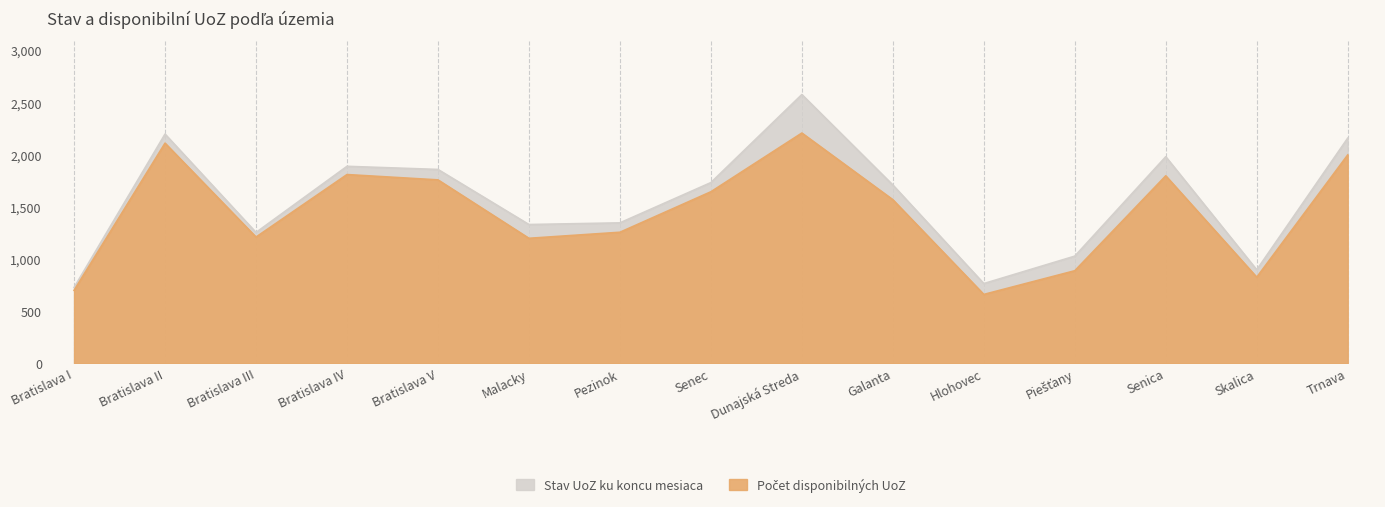

What is the smallest value displayed?

661